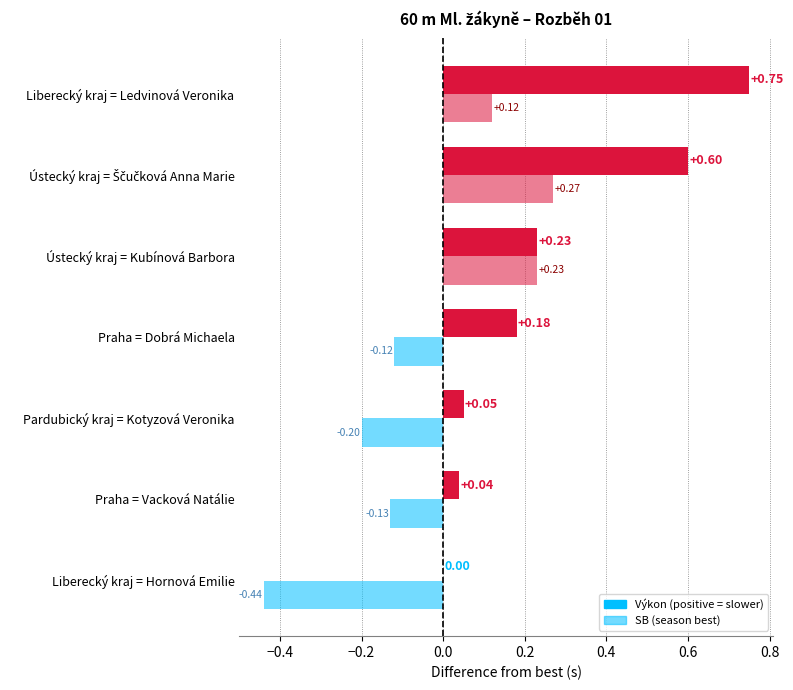

The value of Výkon at Ledvinová Veronika is 4.9. True or false?

False